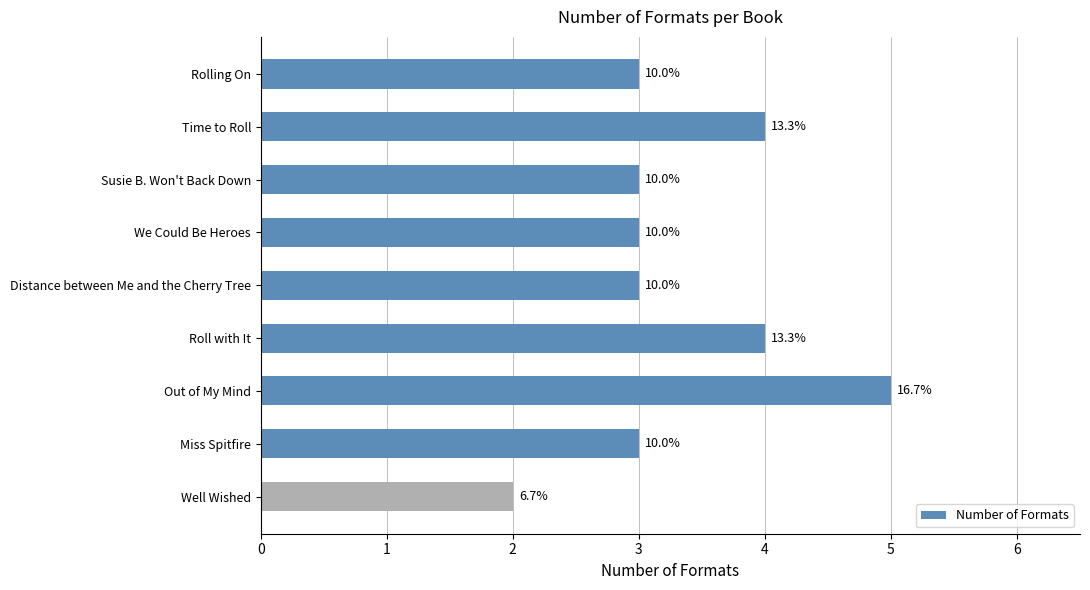

Does the chart contain any negative values?

No